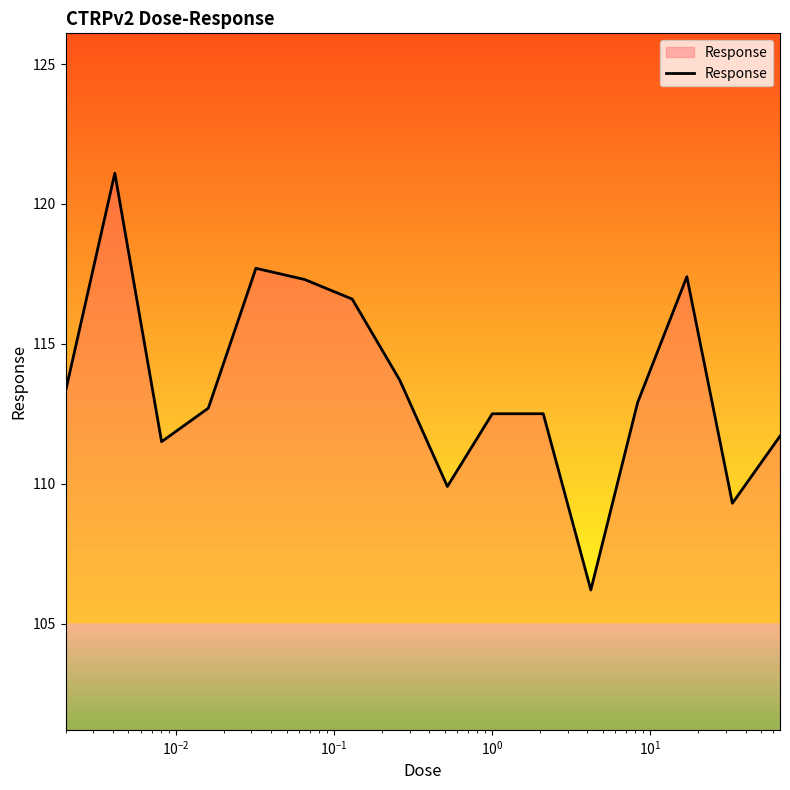

How many interior local valleys (lower than both neighbors) does the data have?

4